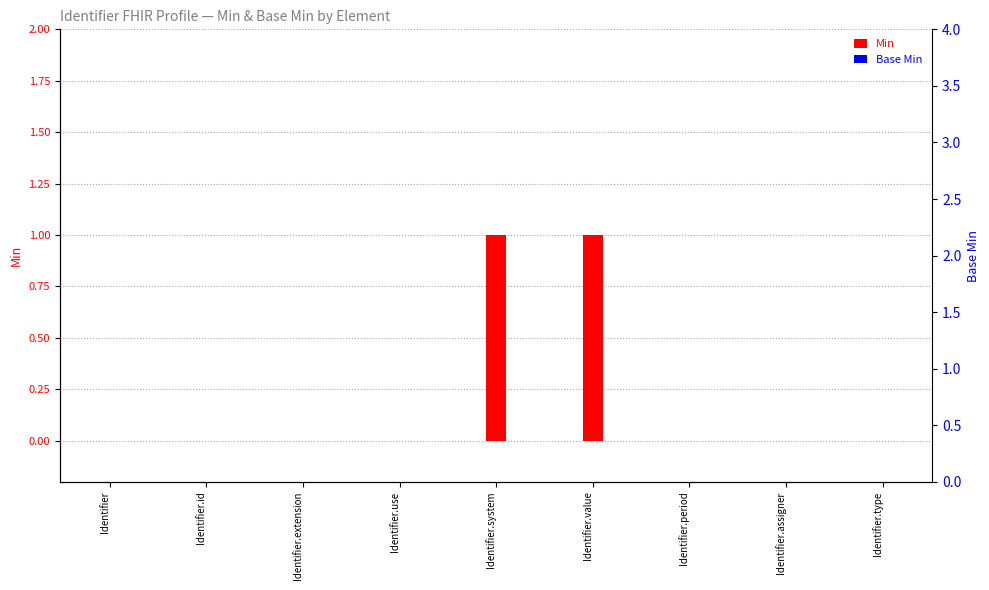

Which has a higher value, Identifier or Identifier.type?

Identifier